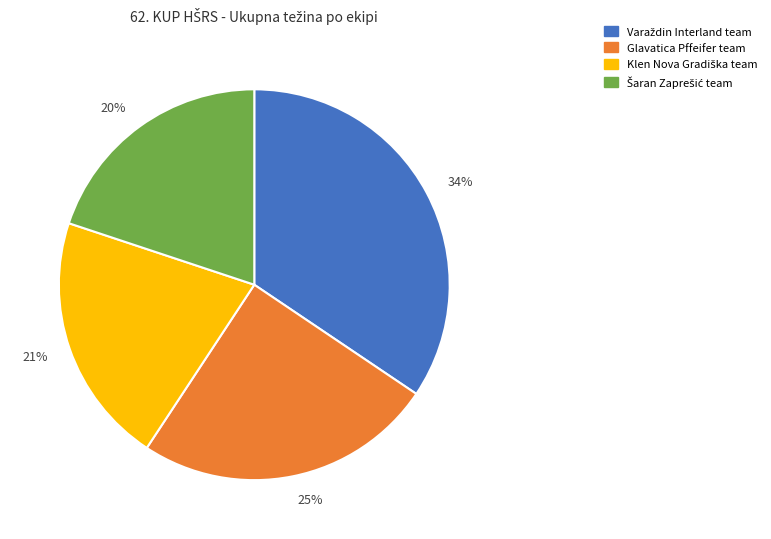

Is there a majority slice in this chart?

No